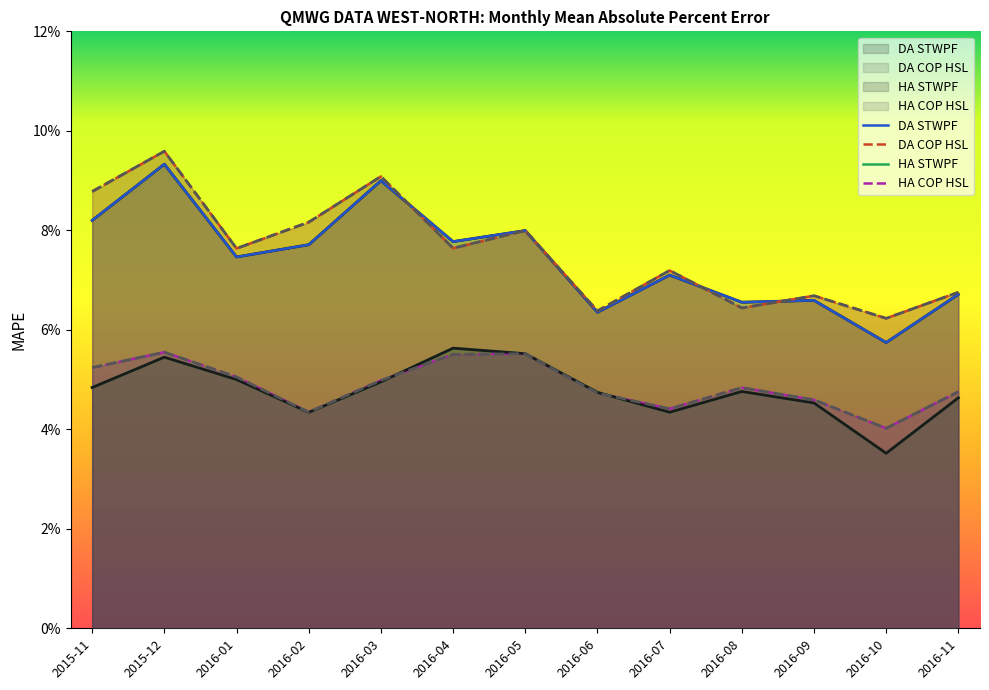

Is it true that DA STWPF equals 0.1 at 2016-04?

False